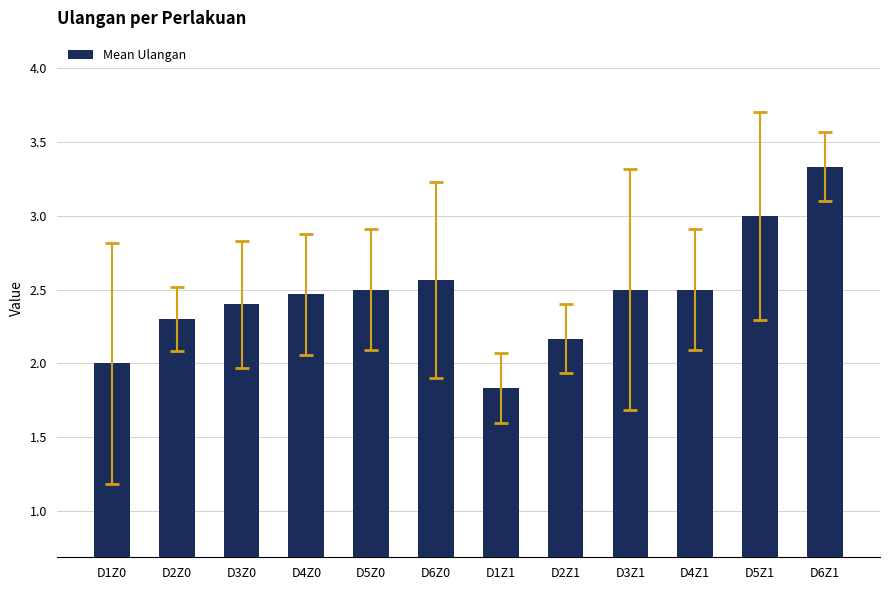

What is the ratio of the value at D2Z0 to the value at D6Z1?

0.7